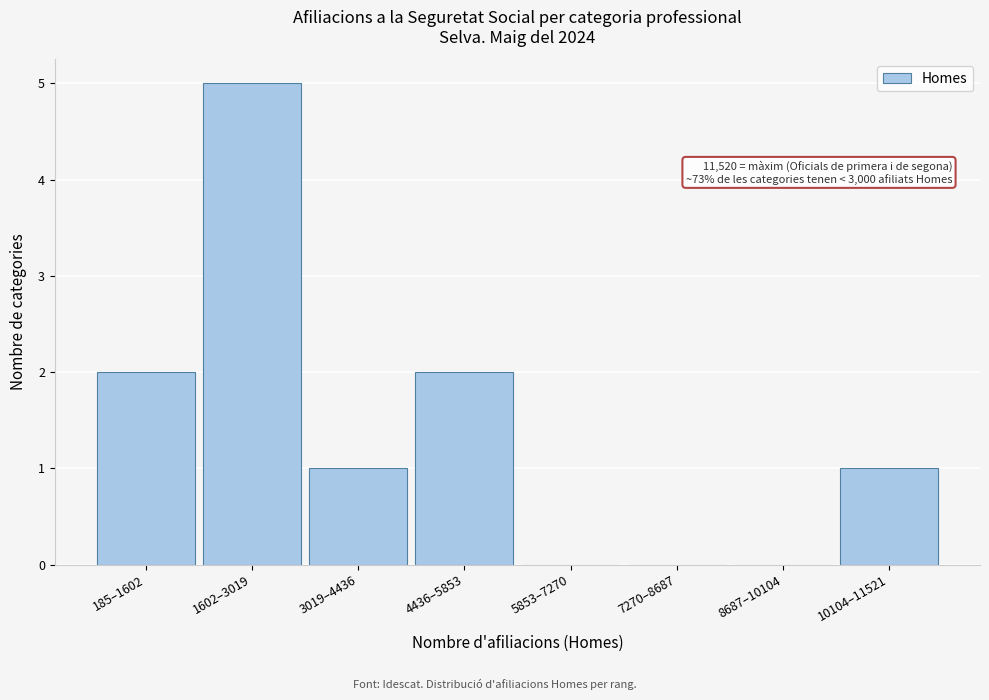

Reading left to right, what are all the values shown in this chart?

185–1602=2	1602–3019=5	3019–4436=1	4436–5853=2	5853–7270=0	7270–8687=0	8687–10104=0	10104–11521=1